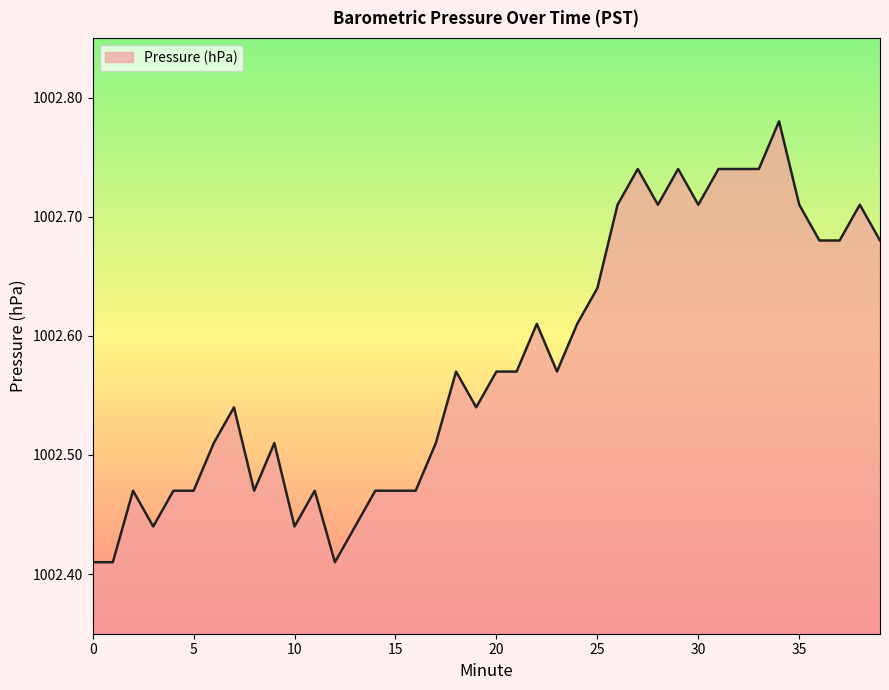

What is the difference between the maximum and minimum values?

0.4